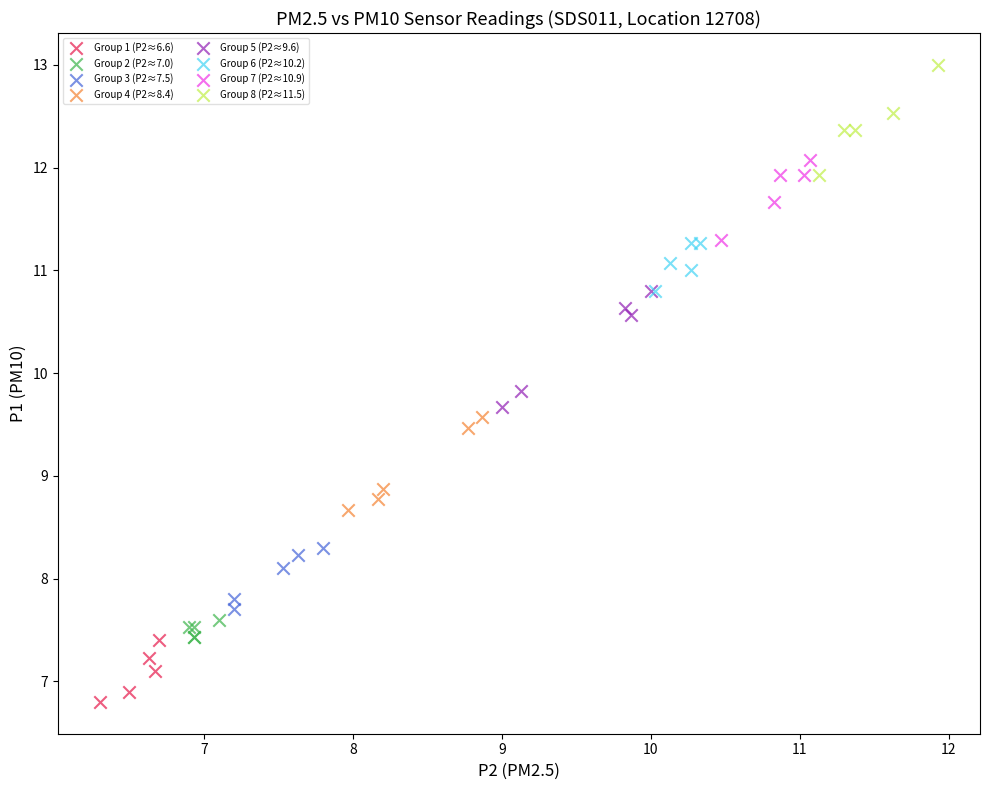

Which series contains the lowest Y value?

Group 1 (P2≈6.6)